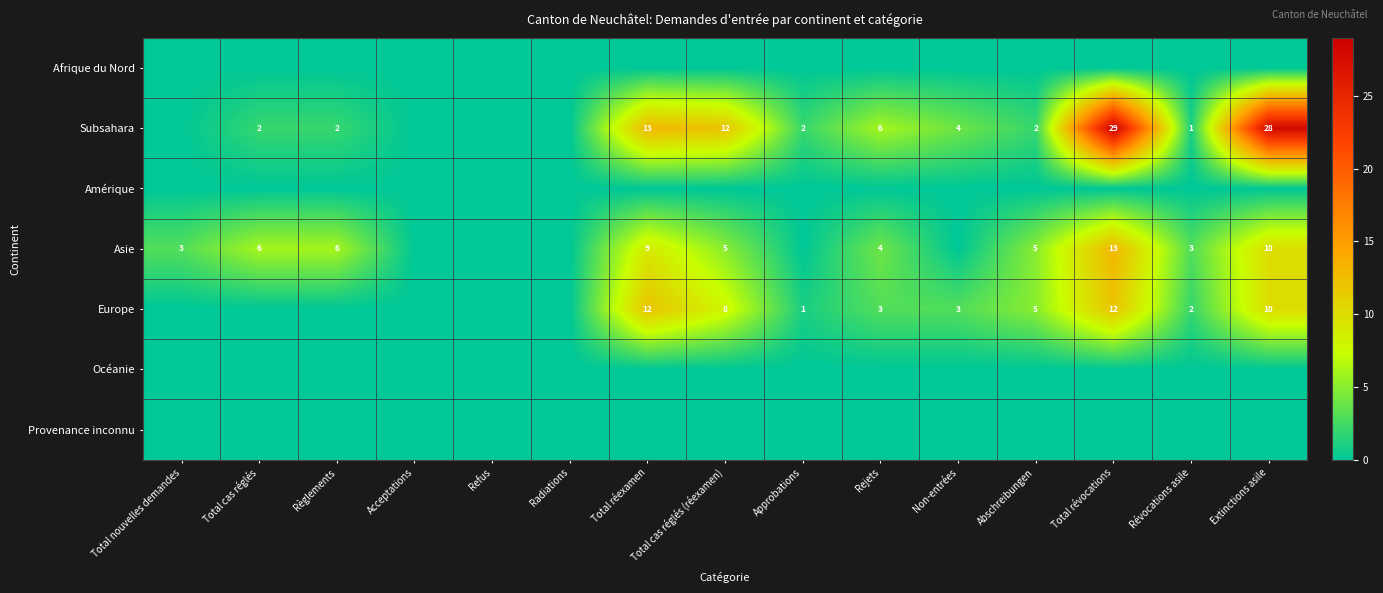

At which category does the chart reach its minimum across all series?

Total nouvelles demandes